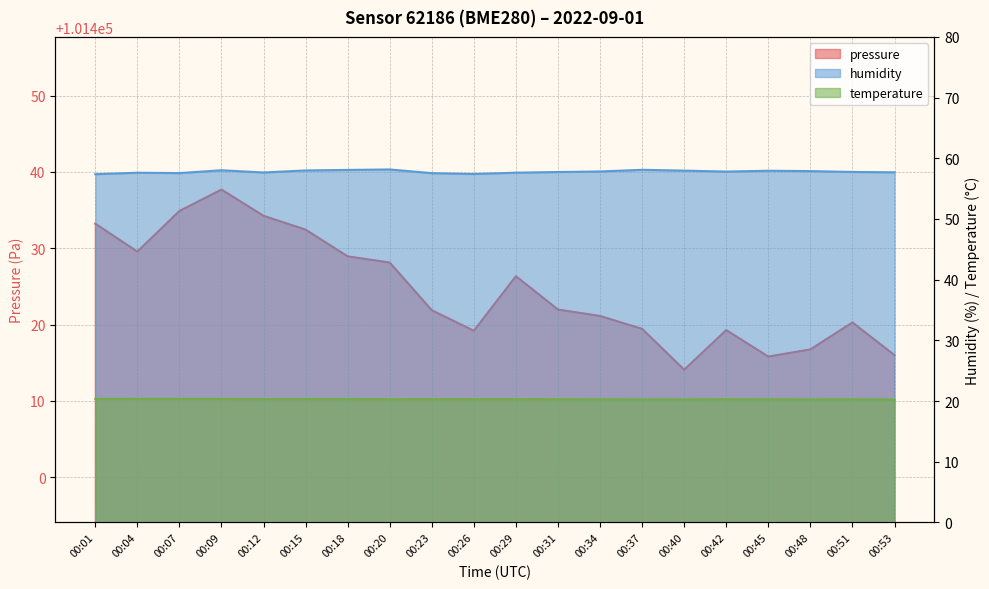

Reading left to right, extract all data points from this chart.

pressure: 101433.2	101429.6	101434.9	101437.7	101434.2	101432.4	101428.9	101428.1	101421.9	101419.2	101426.3	101422.0	101421.1	101419.4	101414.1	101419.3	101415.8	101416.8	101420.3	101416.0
humidity: 57.4	57.6	57.6	58.0	57.7	58.0	58.1	58.2	57.5	57.4	57.6	57.7	57.8	58.1	58.0	57.8	58.0	57.9	57.8	57.7
temperature: 20.3	20.4	20.4	20.3	20.3	20.3	20.3	20.3	20.3	20.3	20.3	20.3	20.3	20.3	20.3	20.3	20.3	20.3	20.3	20.2